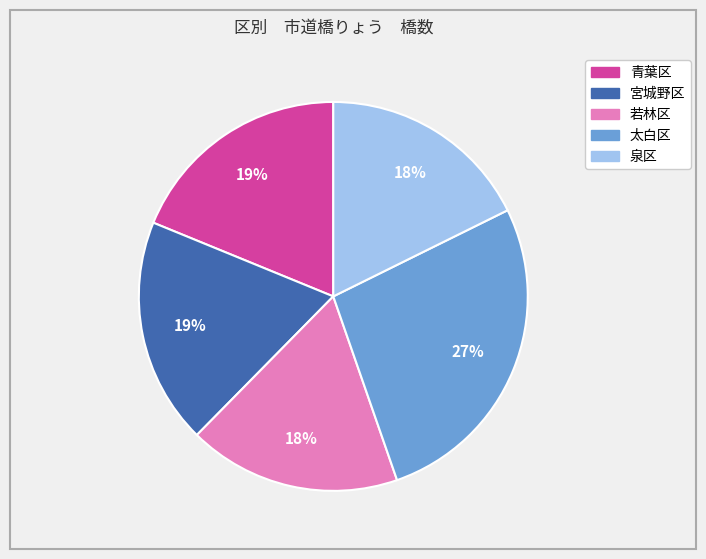

To the nearest percent, what portion does 太白区 represent?

27%